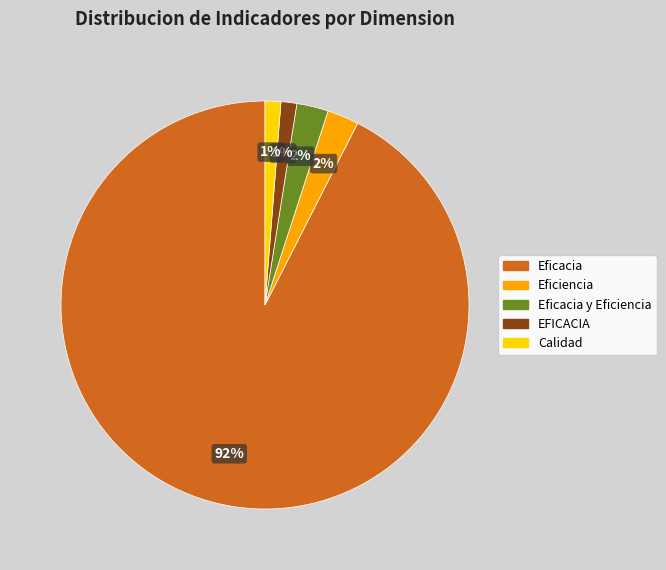

Count the number of slices in the pie.

5